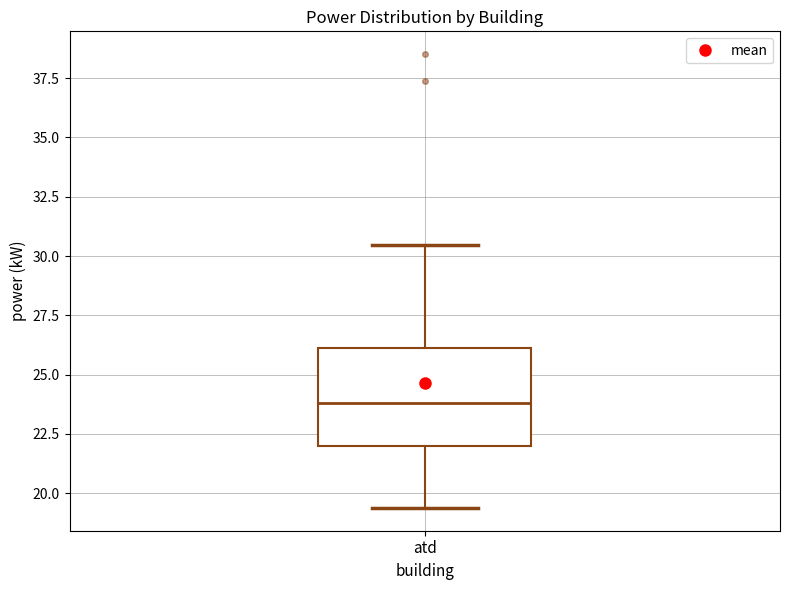

Where does the median line of the box for atd sit on the y-axis? The values are not printed on the chart, so give them approximately, as read against the axis.

24.0